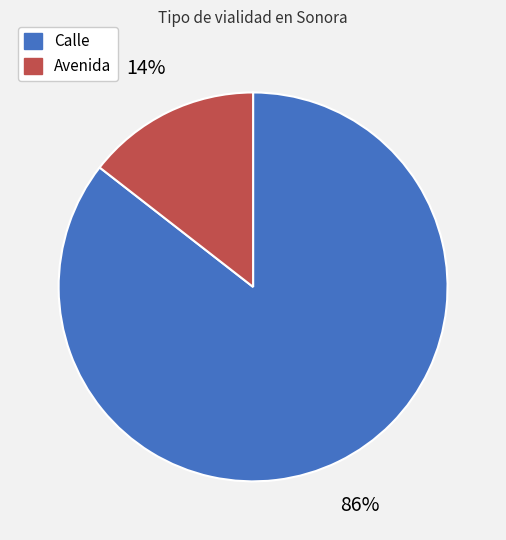

True or false: Avenida accounts for 14% of the total.

True